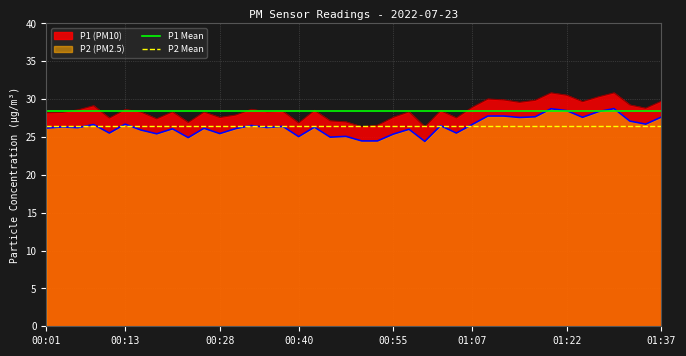

What is the lowest value of the P2 (PM2.5) series?

24.4